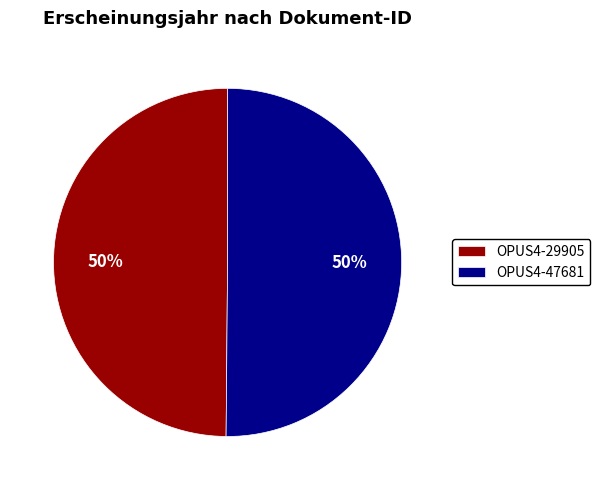

To the nearest percent, what percentage of the pie is OPUS4-29905?

50%